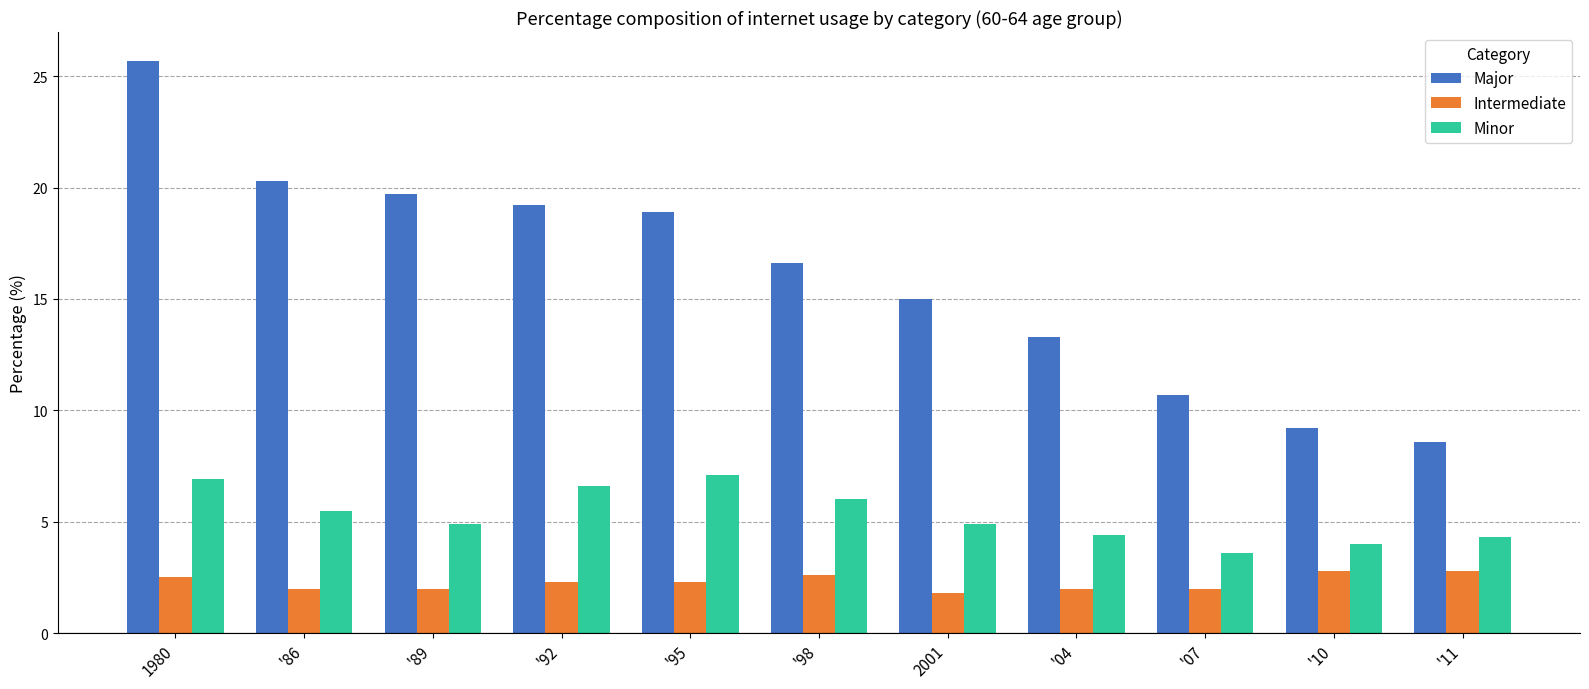

What is the maximum value for Intermediate?

2.8